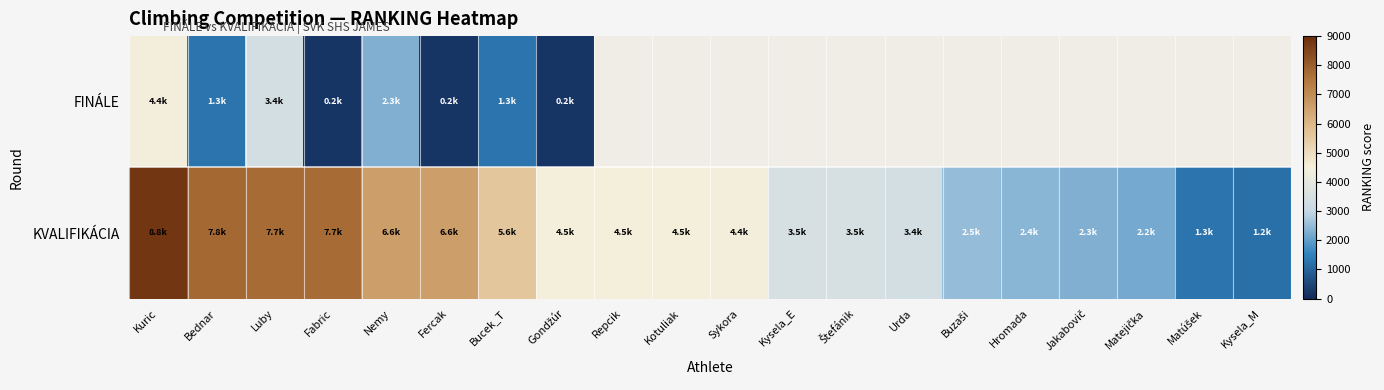

At how many categories does at least one series exceed 4518?

7